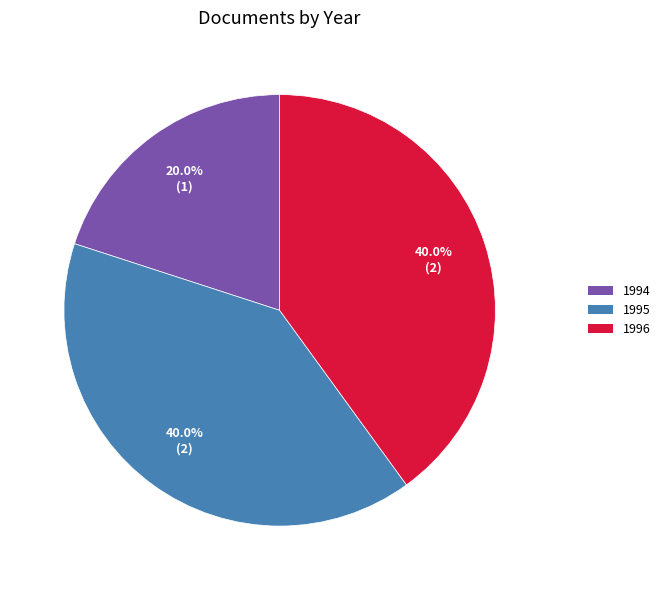

Does any single category account for the majority?

No